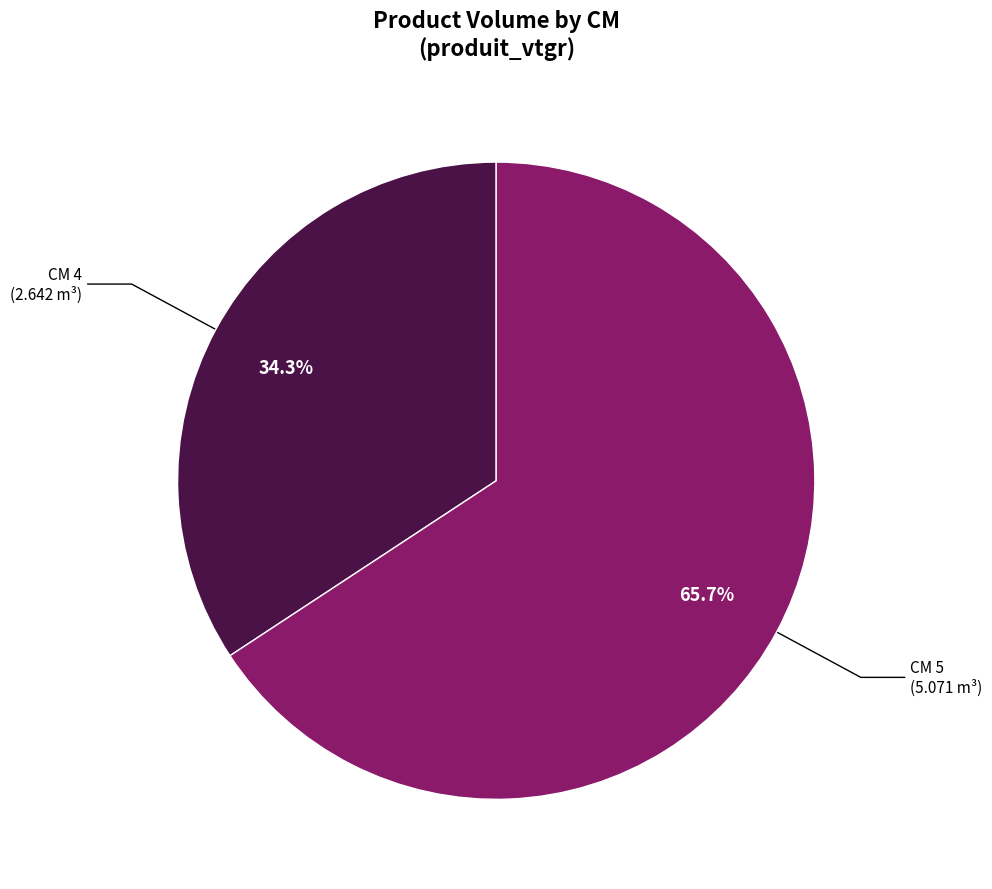

Which slice represents more than half of the pie?

CM 5